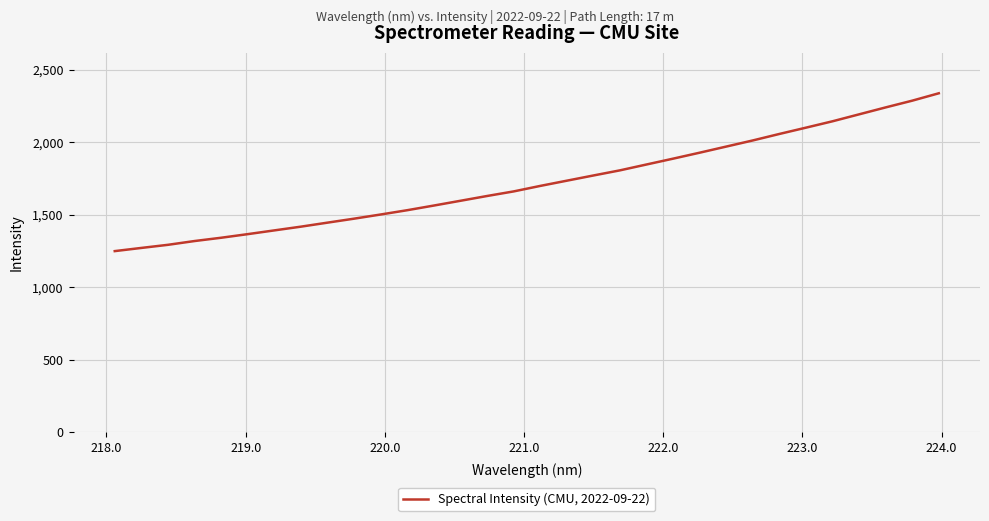

True or false: there are more than 0 points higher than both neighbors.

False